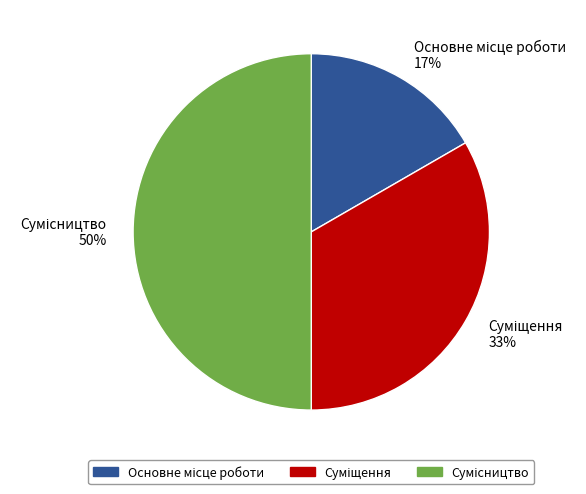

To the nearest percent, what is the average slice percentage?

33%